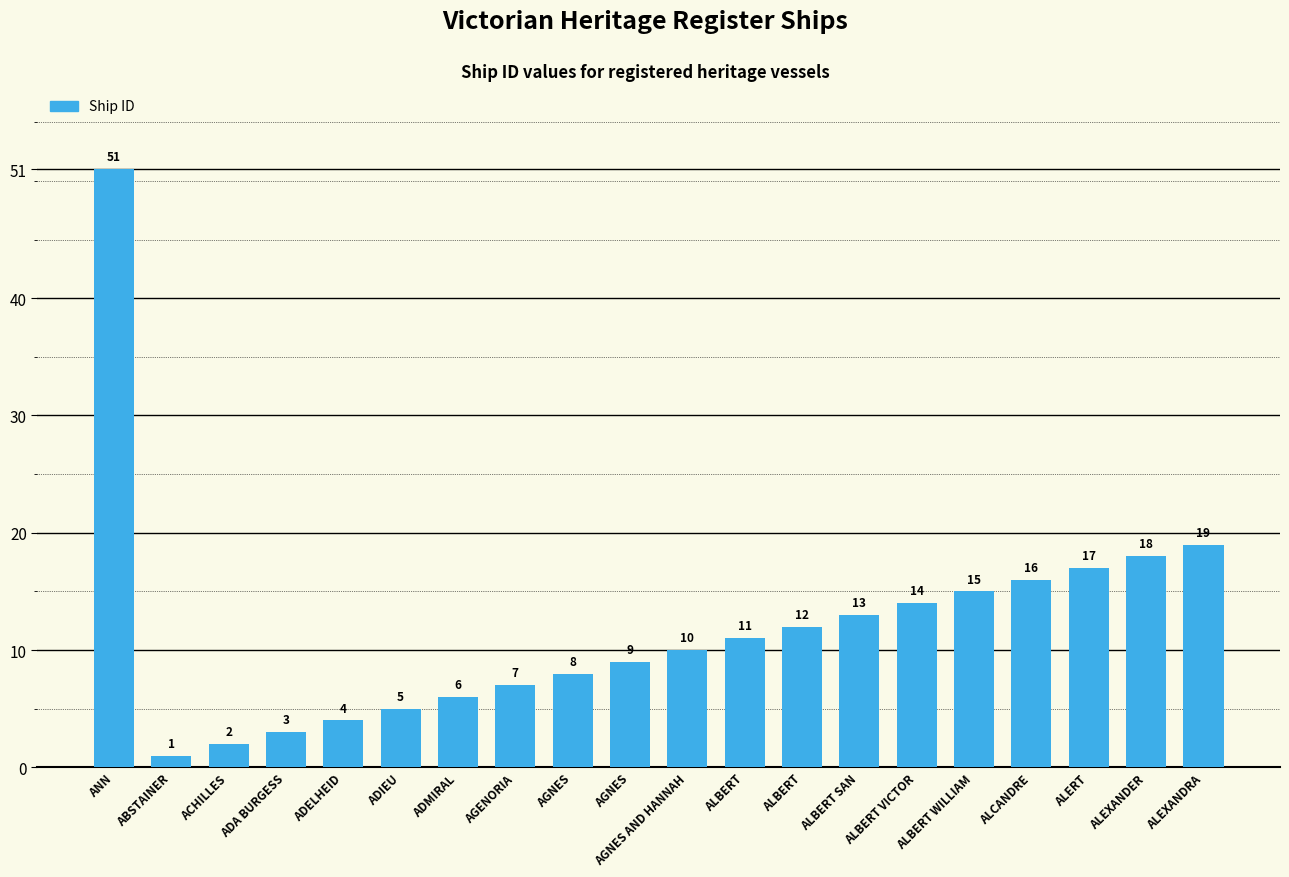

What is the maximum value shown in the chart?

51